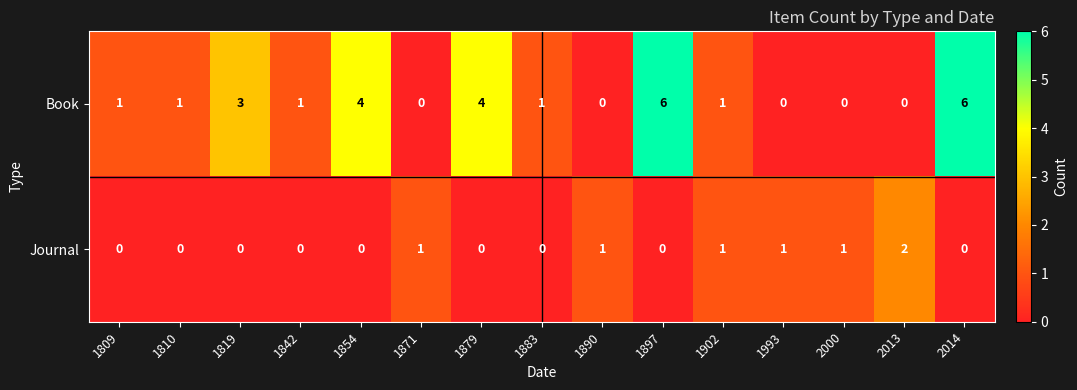

Which series has the largest total across all categories?

Book